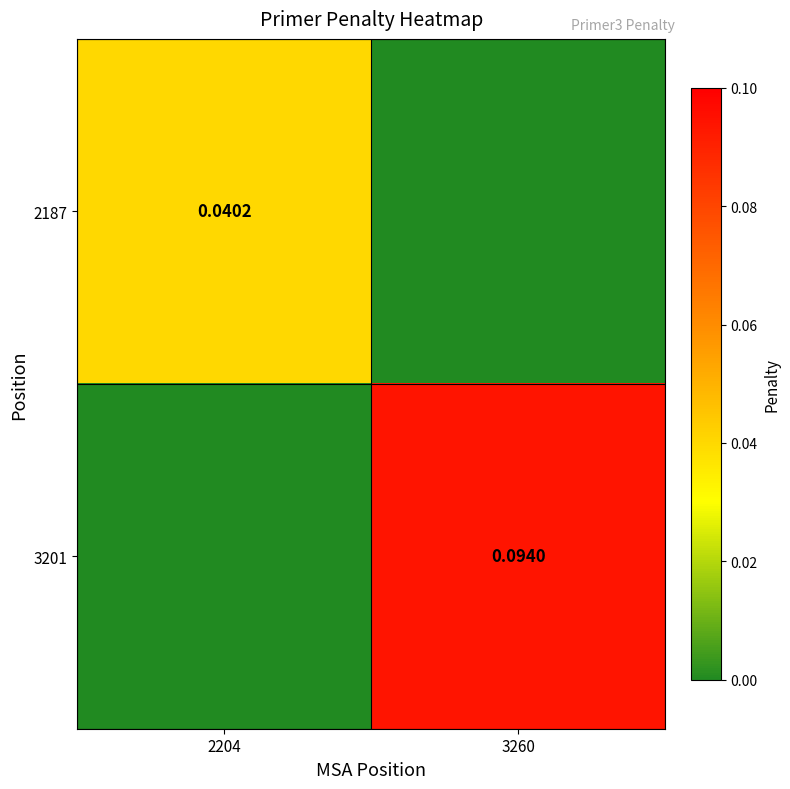

The value of 2187 at 3260 is 0.0. True or false?

False